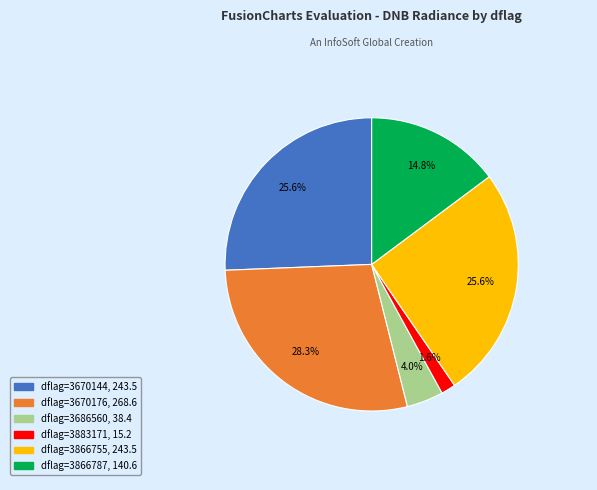

Does any single category account for the majority?

No